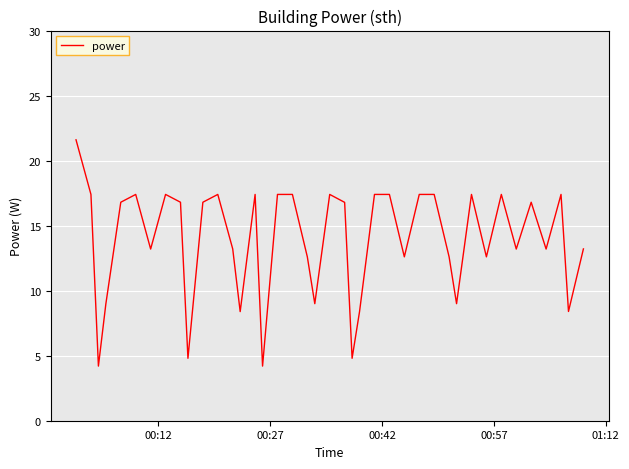

What is the sum of all values?

553.2